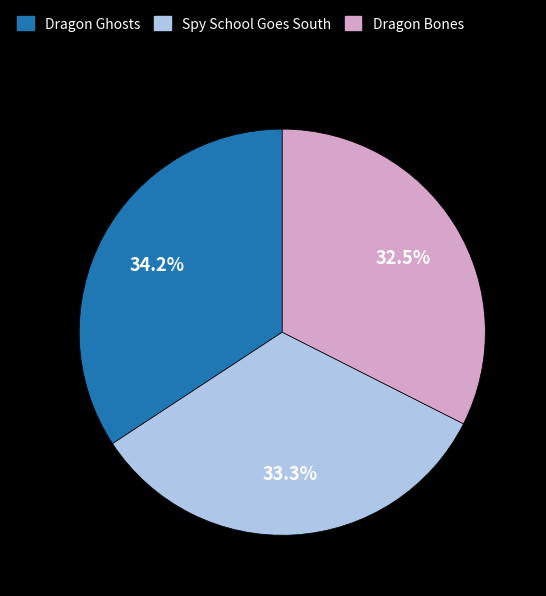

Does any single category account for the majority?

No